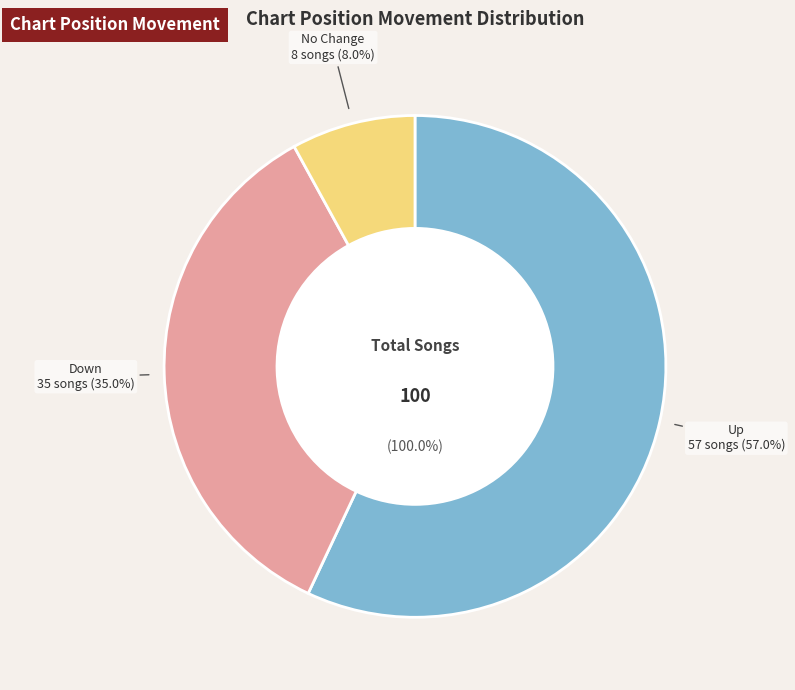

To the nearest percent, what is the combined percentage of - and down?

43%